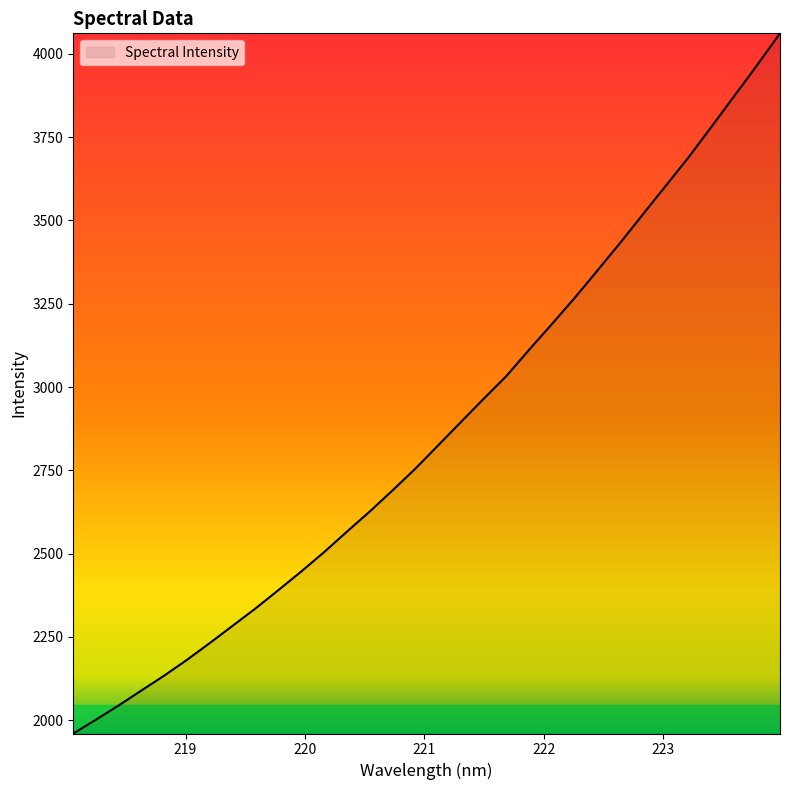

What is the greatest value displayed?

4061.3